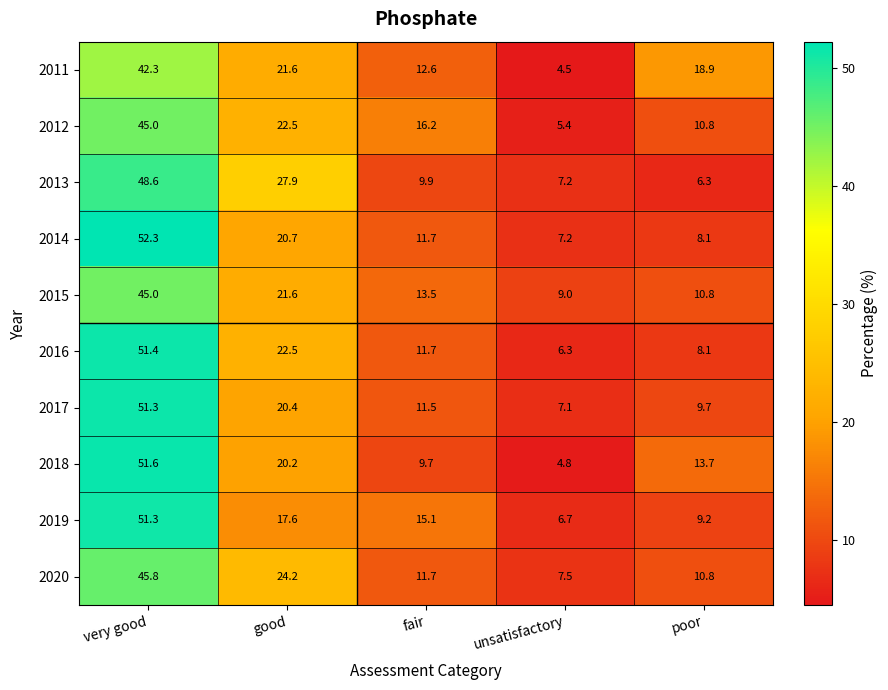

At how many categories does at least one series exceed 46?

1